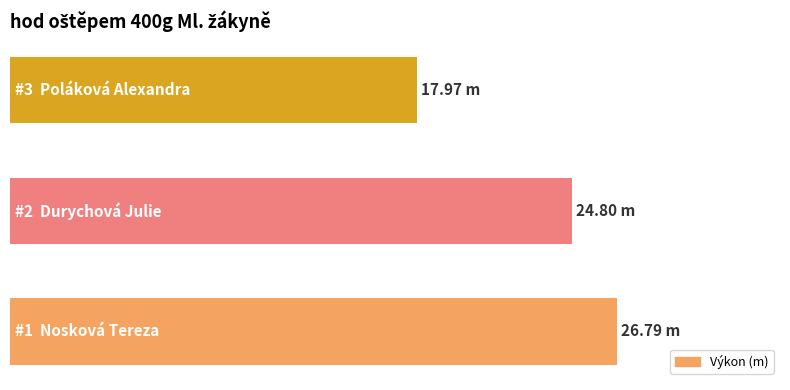

Are the bars grouped side by side (vs. stacked)?

No